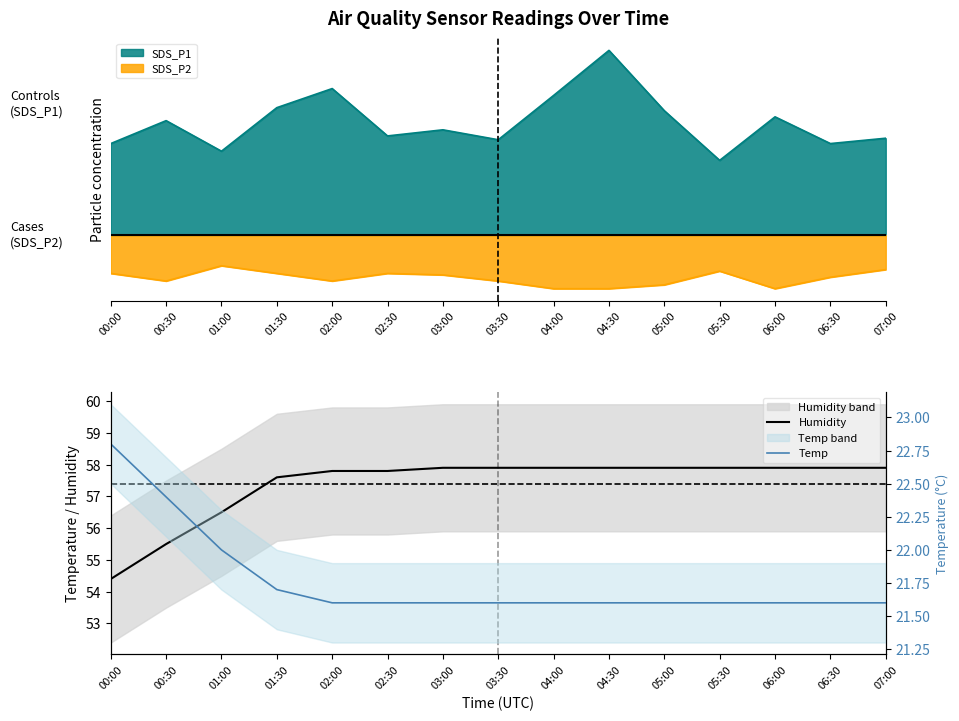

What is the approximate value of Temp at 00:30?

22.4